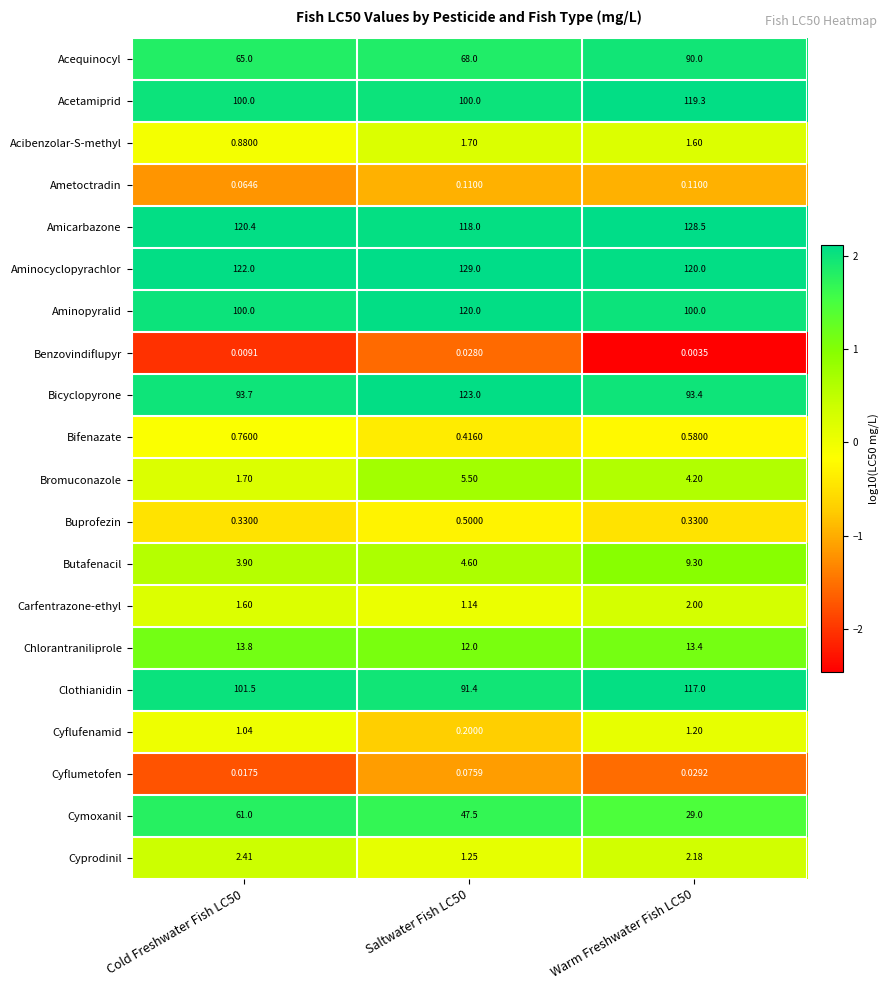

What is the total value across all series at Cold Freshwater Fish LC50?

790.1